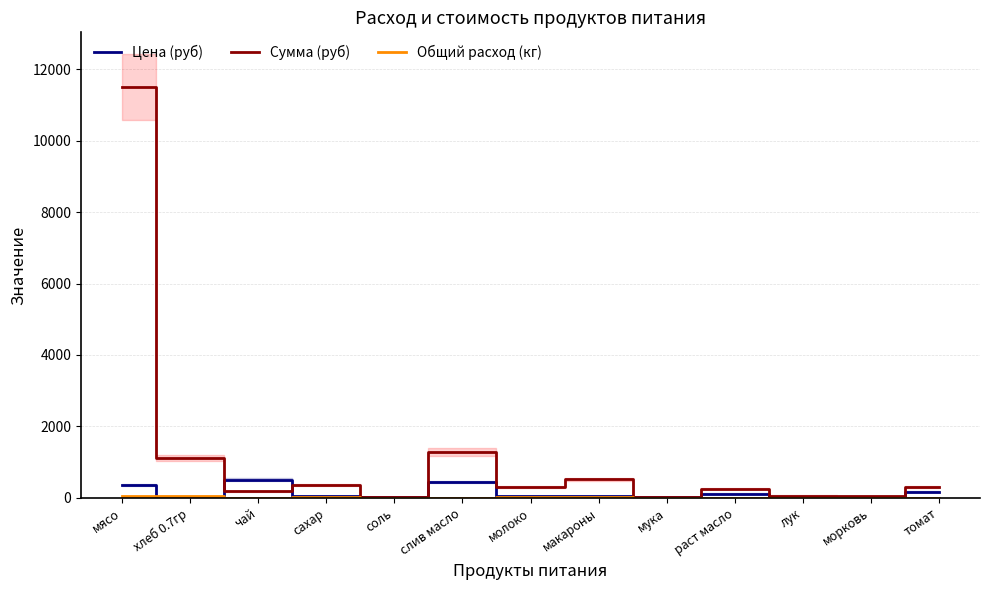

Reading left to right, extract all data points from this chart.

Цена (руб): мясо=350.0	хлеб 0.7гр=31.4	чай=500.0	сахар=55.0	соль=12.0	слив масло=438.9	молоко=47.0	макароны=35.0	мука=24.0	раст масло=115.0	лук=18.0	морковь=25.0	томат=164.3
Сумма (руб): мясо=11497.5	хлеб 0.7гр=1112.8	чай=182.5	сахар=341.3	соль=13.1	слив масло=1281.6	молоко=291.6	макароны=511.0	мука=26.3	раст масло=251.8	лук=59.1	морковь=45.6	томат=299.8
Общий расход (кг): мясо=32.9	хлеб 0.7гр=35.4	чай=0.4	сахар=6.2	соль=1.1	слив масло=2.9	молоко=6.2	макароны=14.6	мука=1.1	раст масло=2.2	лук=3.3	морковь=1.8	томат=1.8